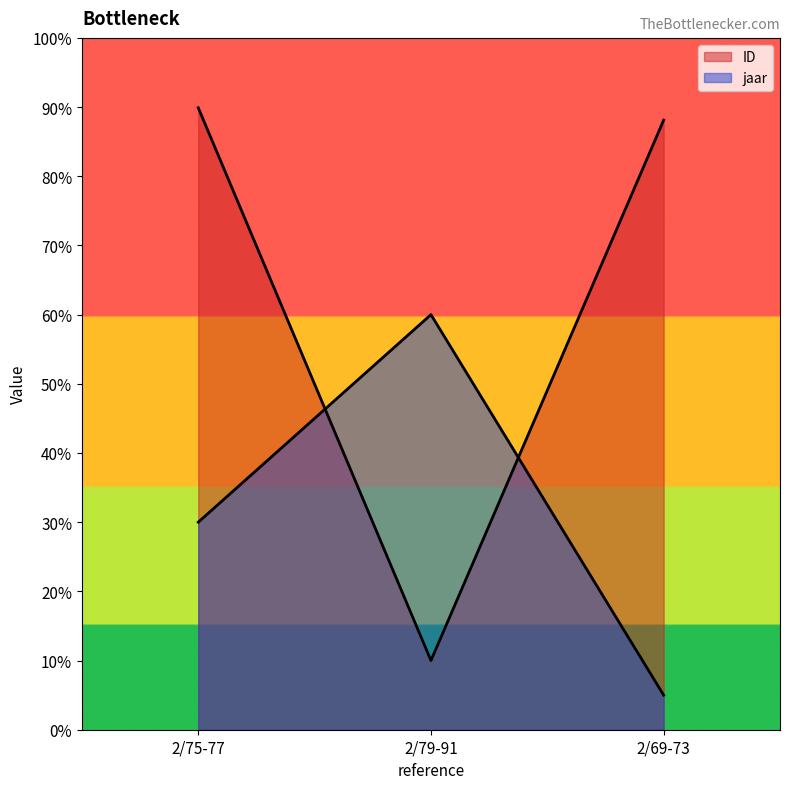

The value of ID at 2/79-91 is 16.0. True or false?

False